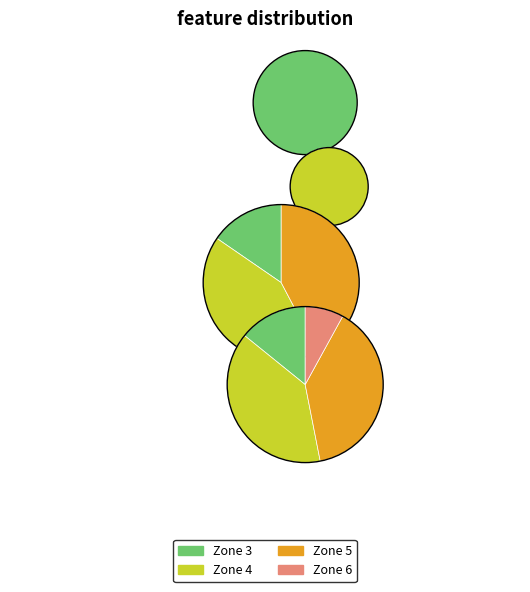

True or false: 4 accounts for 39% of the total.

True